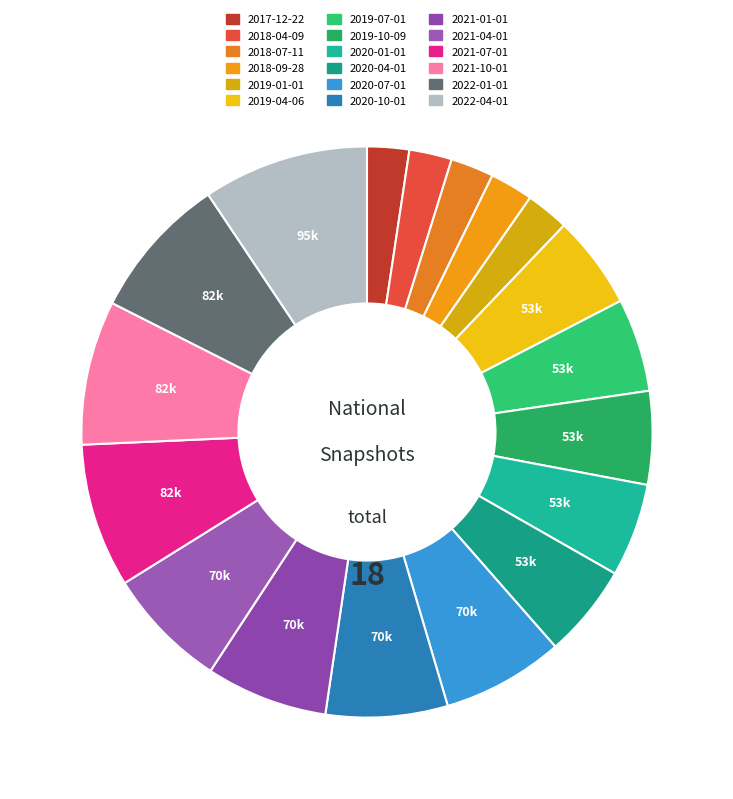

Which slice is the largest?

2022-04-01